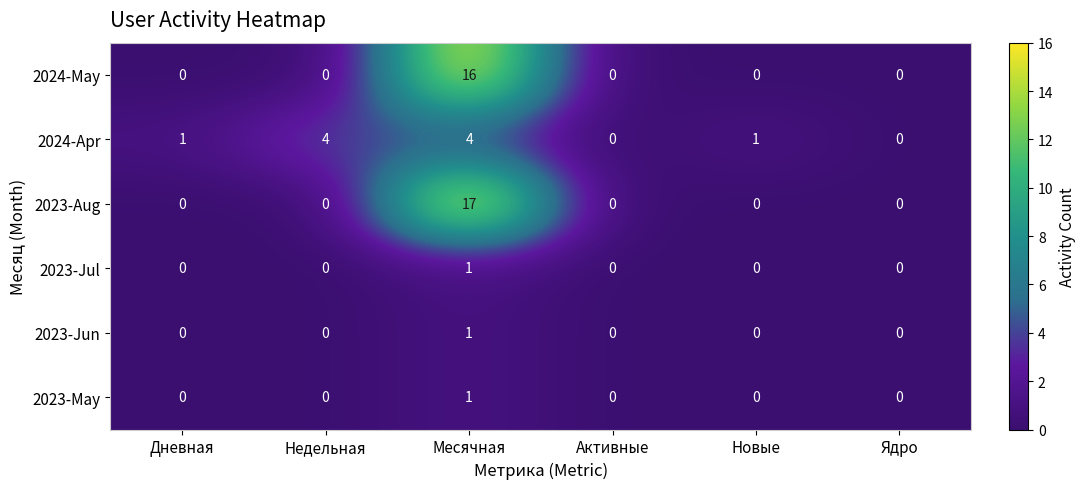

At which category is the sum across all series the highest?

Месячная